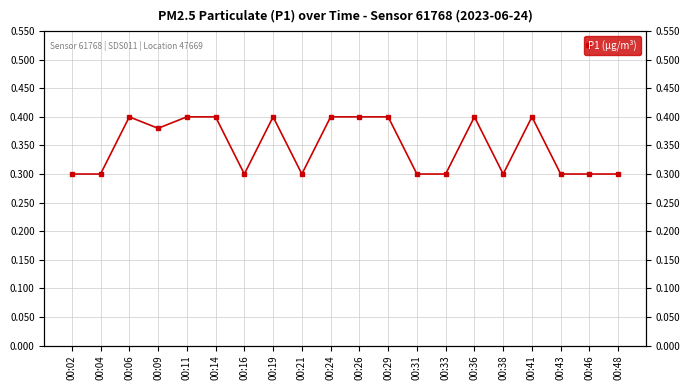

What is the average value?

0.3